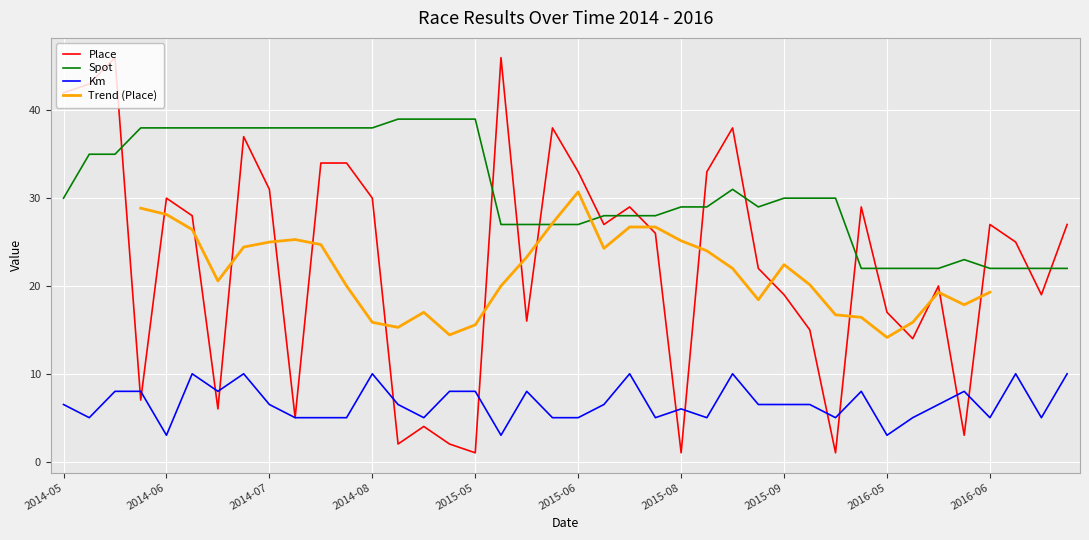

What is the value of the Spot point at the 25th from the left?

29.0